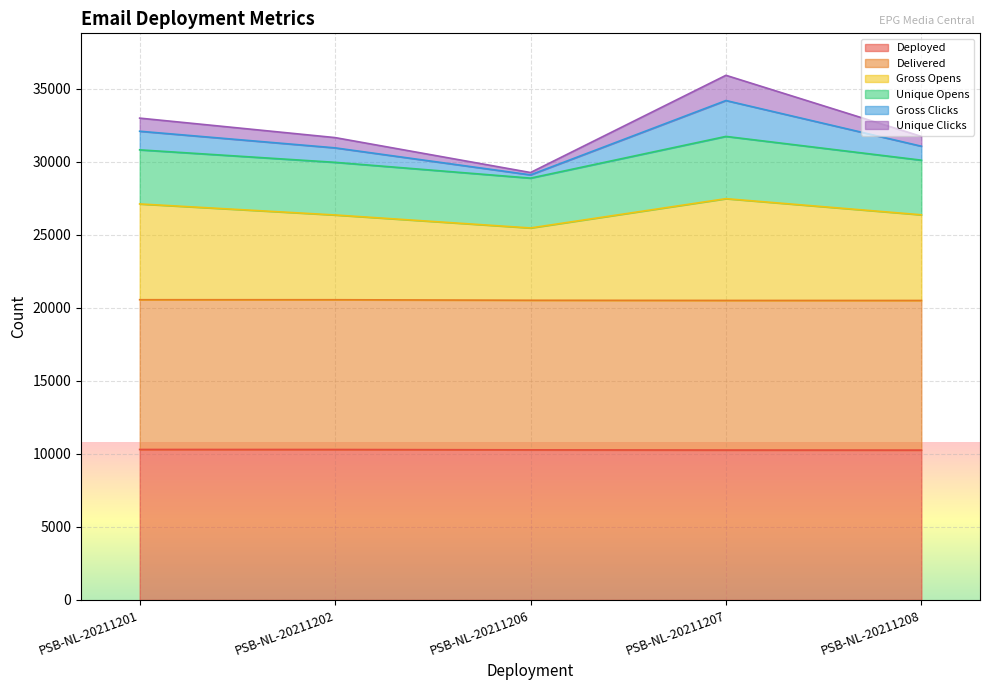

How many lines are shown in the chart?

6